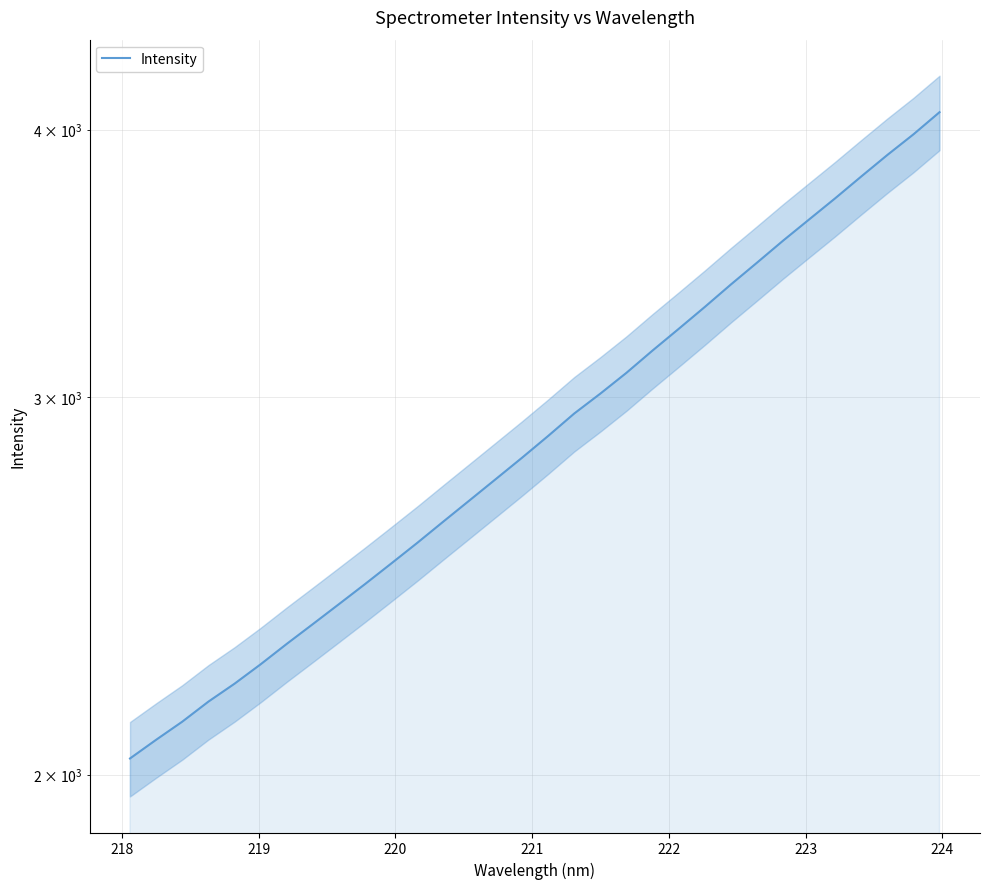

How many distinct data groups are displayed?

1